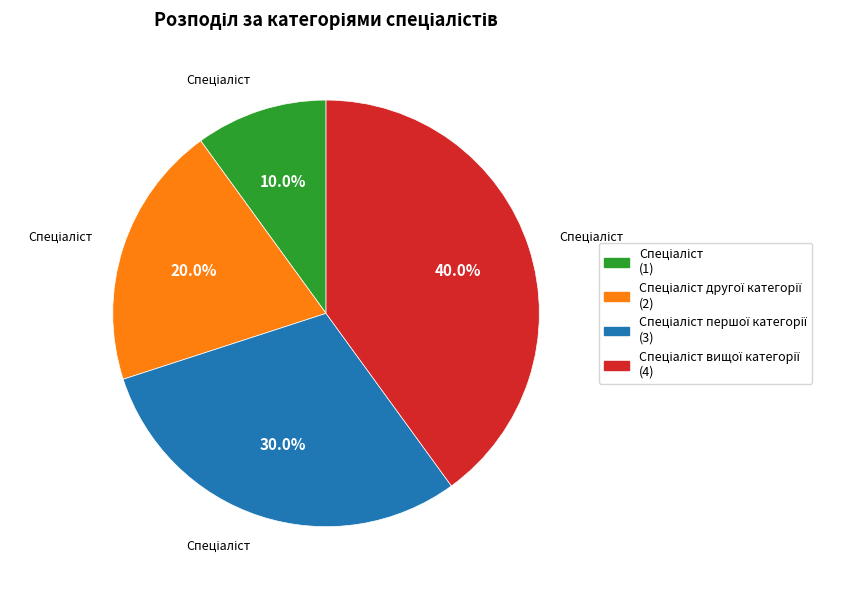

Is there a majority slice in this chart?

No